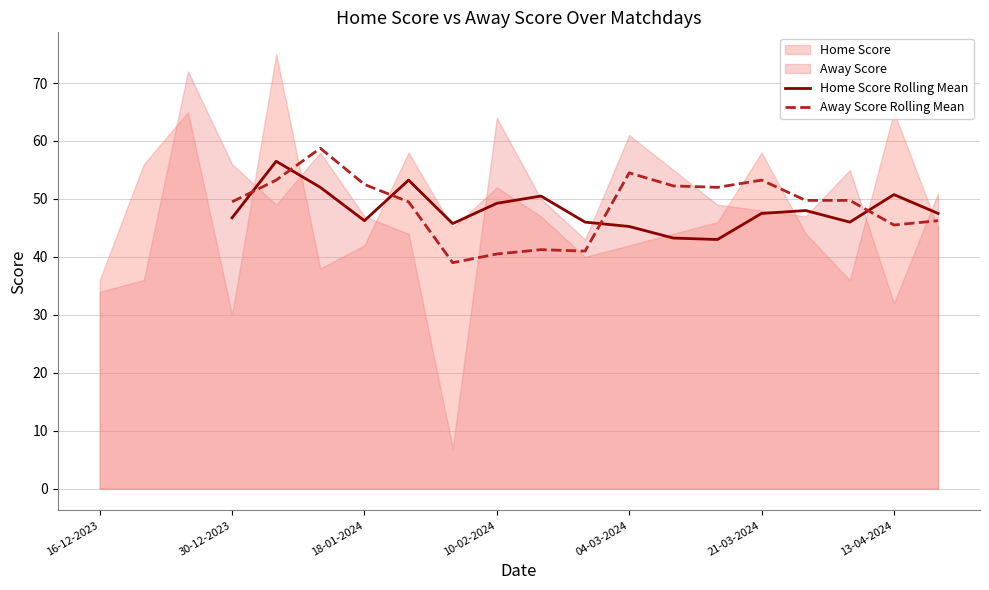

True or false: Home Score Rolling Mean has a value of 65.3 at 04-03-2024.

False